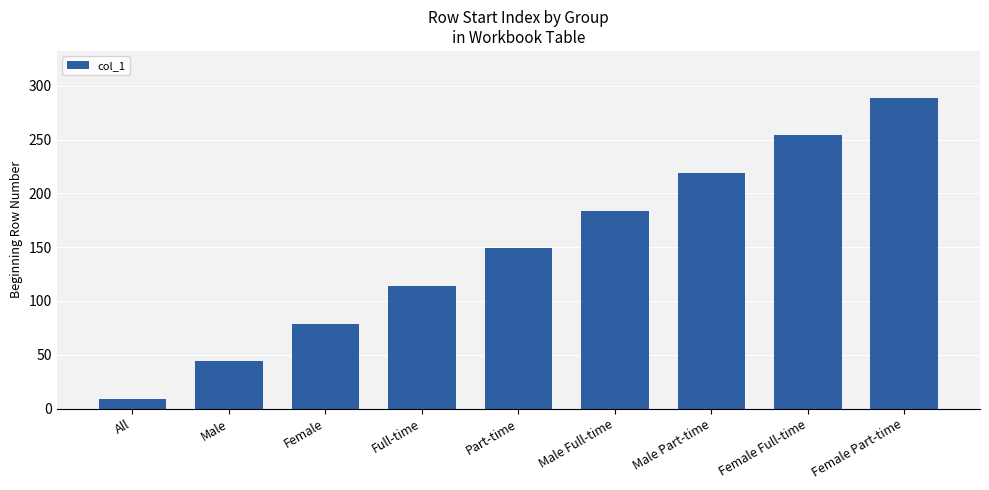

At which category does the chart reach its minimum across all series?

All